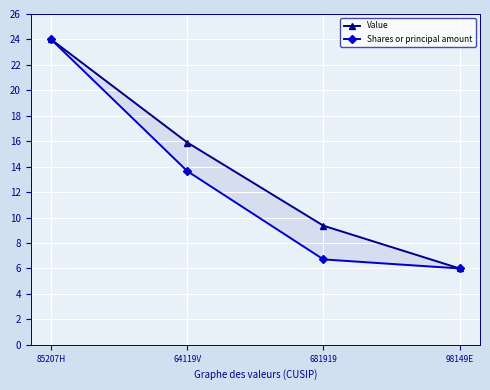

At which label does Shares or principal amount reach its minimum?

98149E